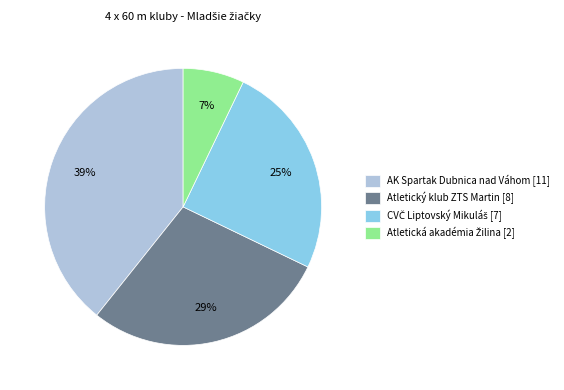

How many slices are in this pie chart?

4